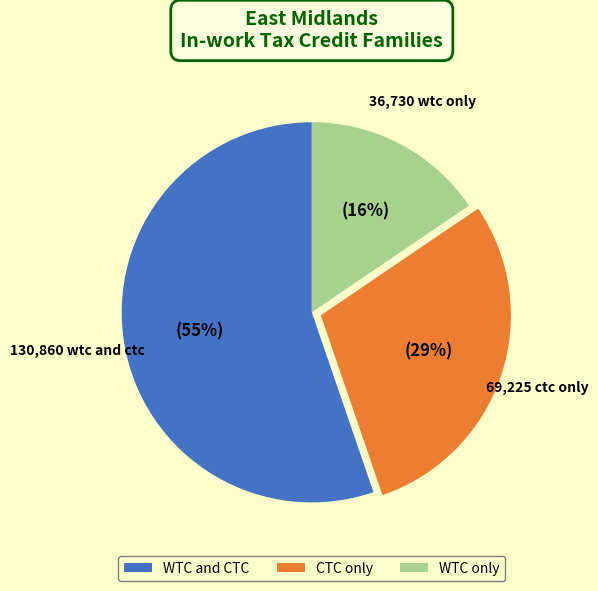

Rank the categories by value from lowest to highest.

WTC only, CTC only, WTC and CTC